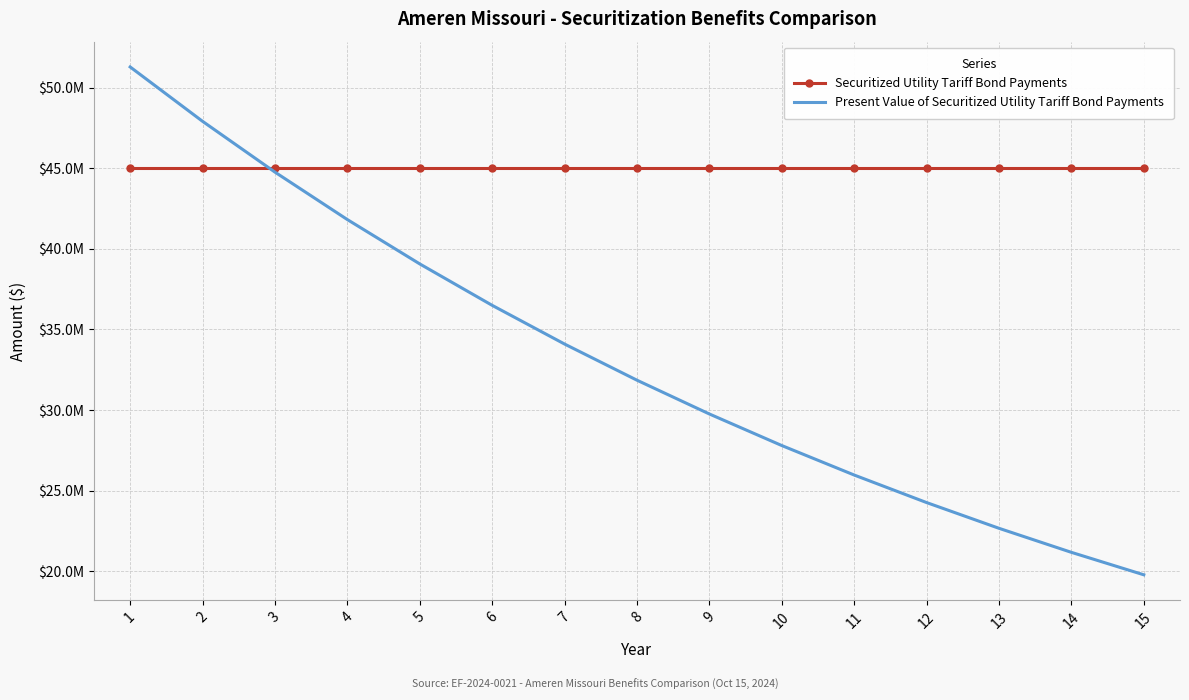

At which label does Securitized Utility Tariff Bond Payments reach its minimum?

1